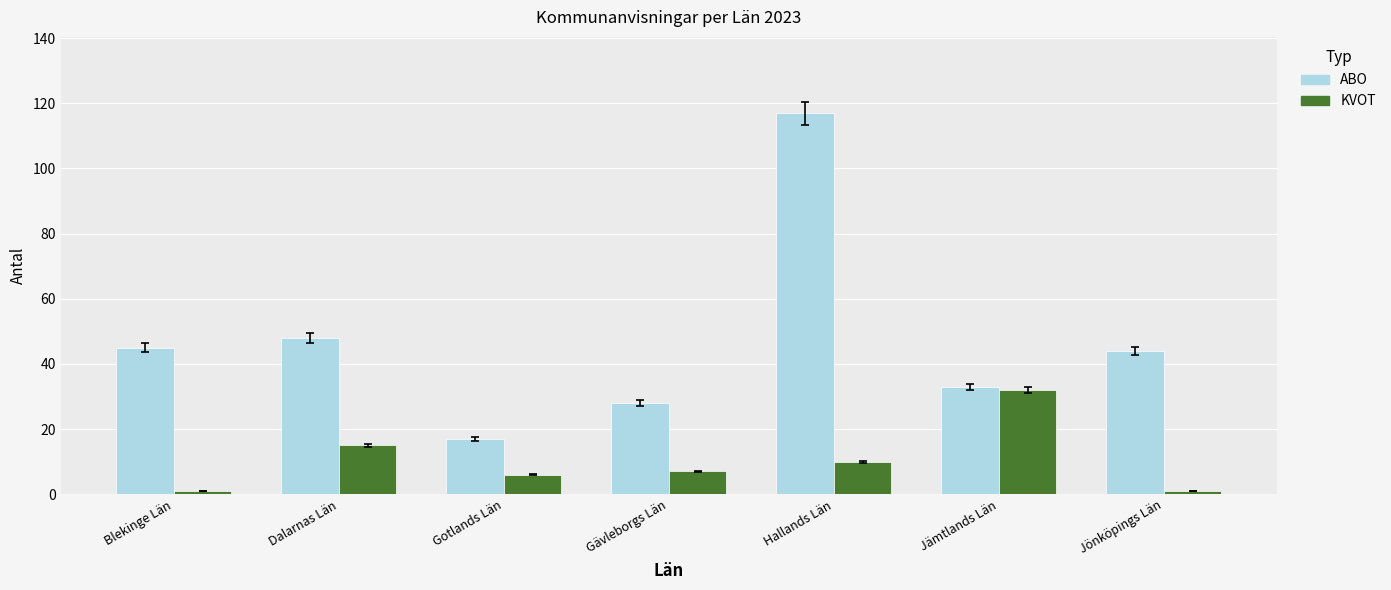

Reading left to right, what are all the values shown in this chart?

ABO: 45	48	17	28	117	33	44
KVOT: 1	15	6	7	10	32	1